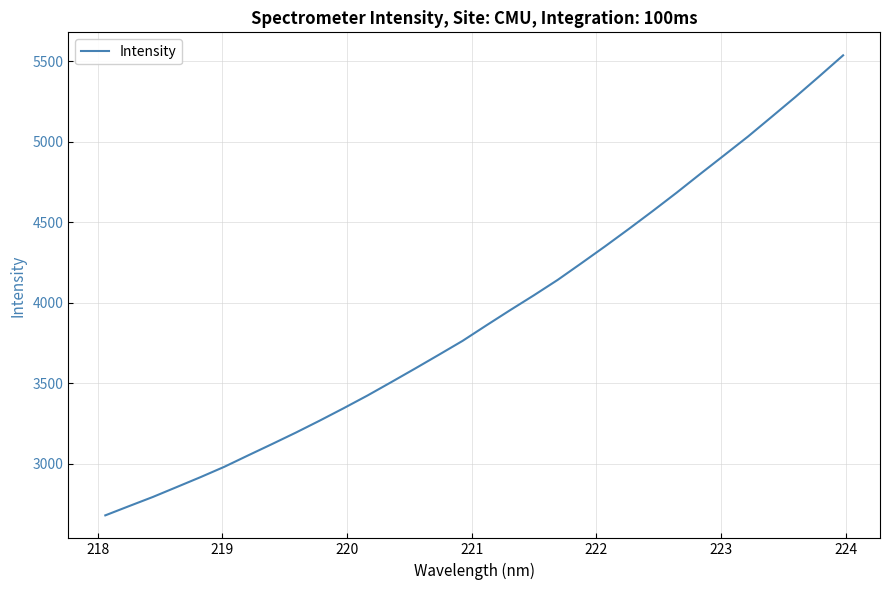

What is the difference between the maximum and minimum values?

2854.5